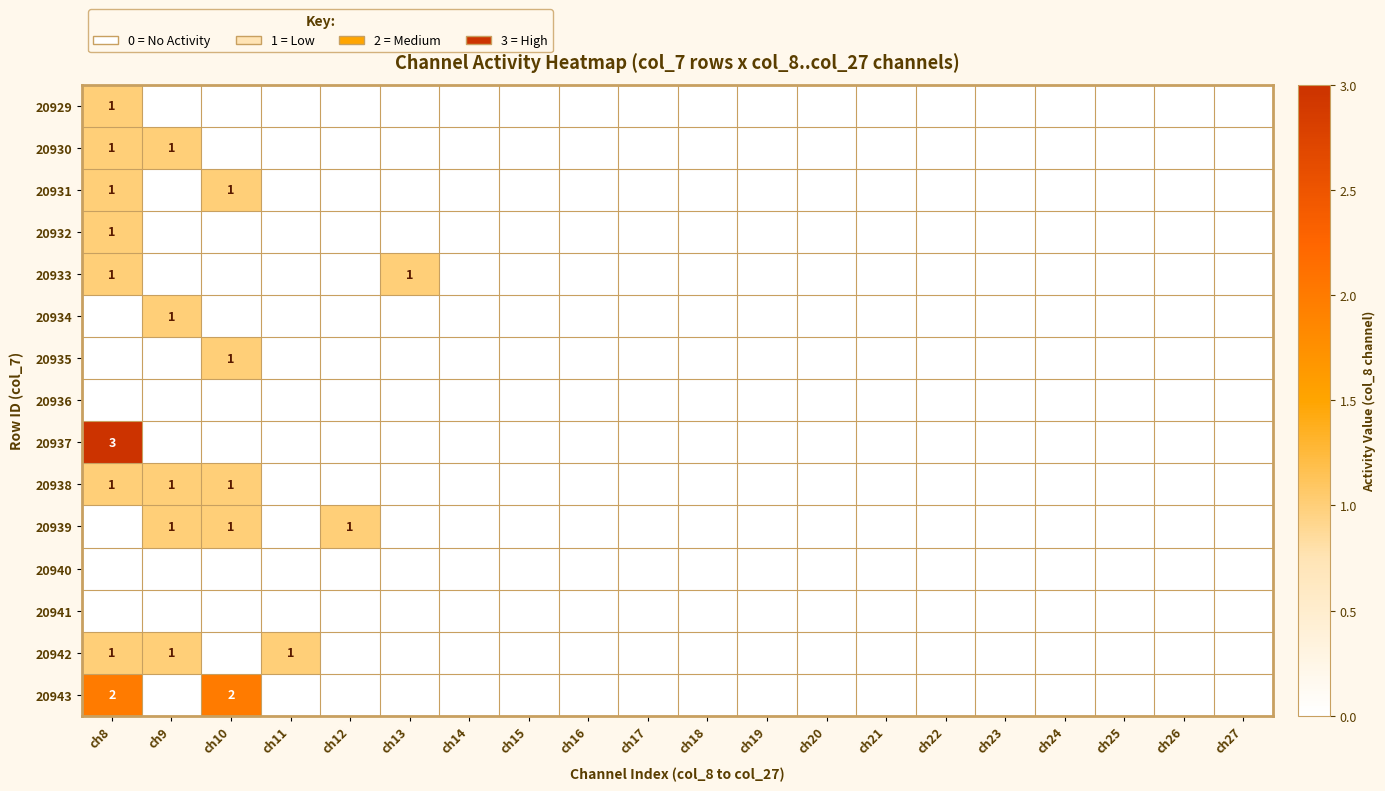

The value of 20929 at ch8 is 0. True or false?

False